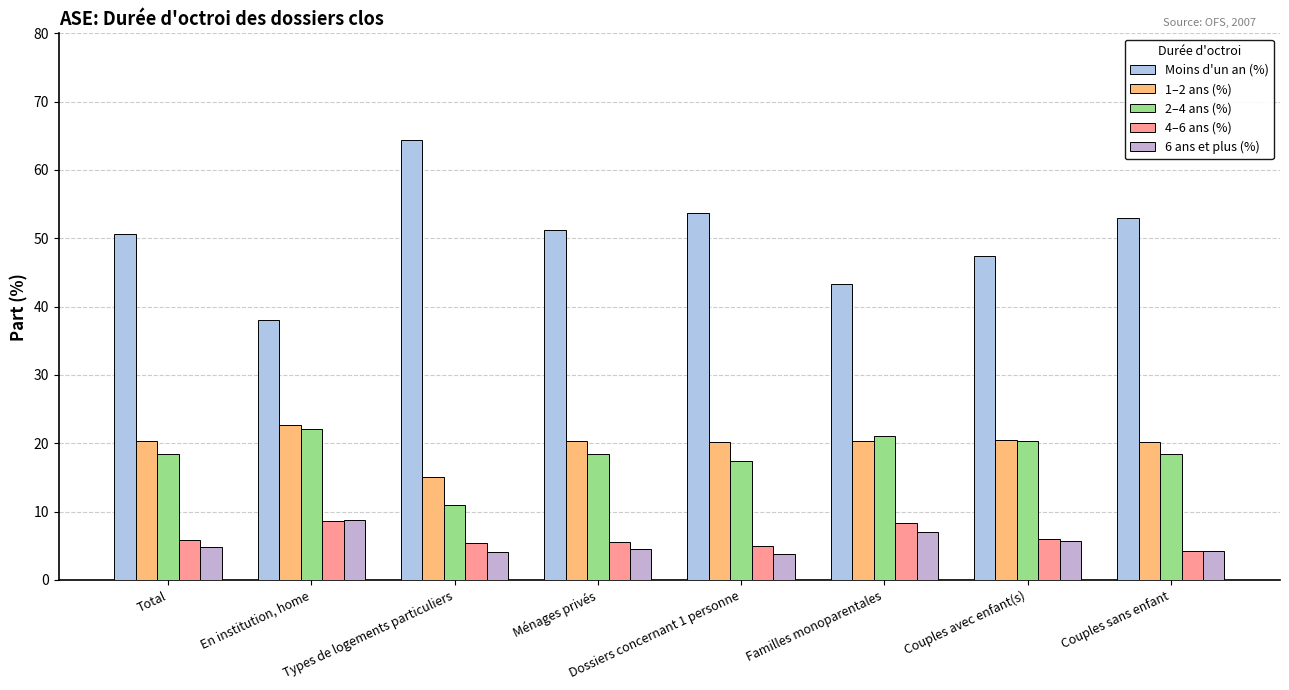

At how many categories does at least one series exceed 34?

8